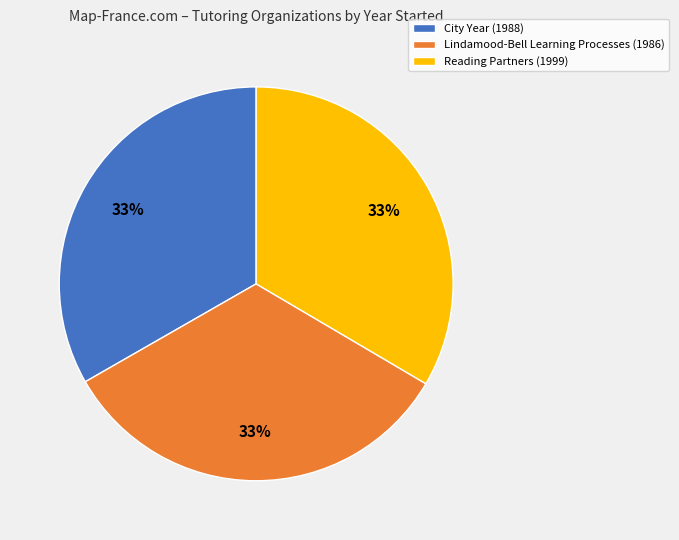

To the nearest percent, what portion does Lindamood-Bell Learning Processes represent?

33%